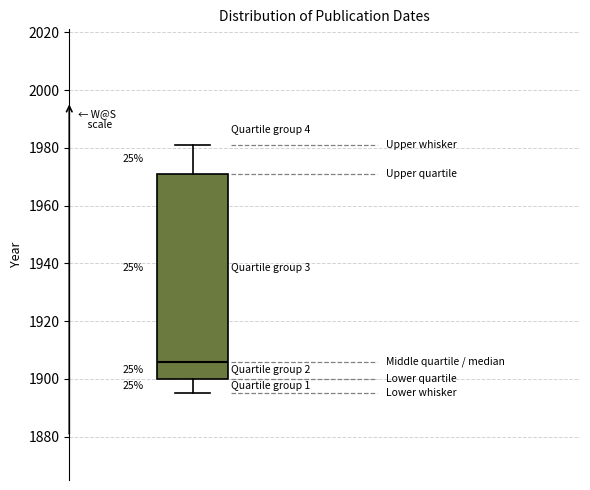

Where does the upper whisker of the box end on the y-axis? The values are not printed on the chart, so give them approximately, as read against the axis.

1982